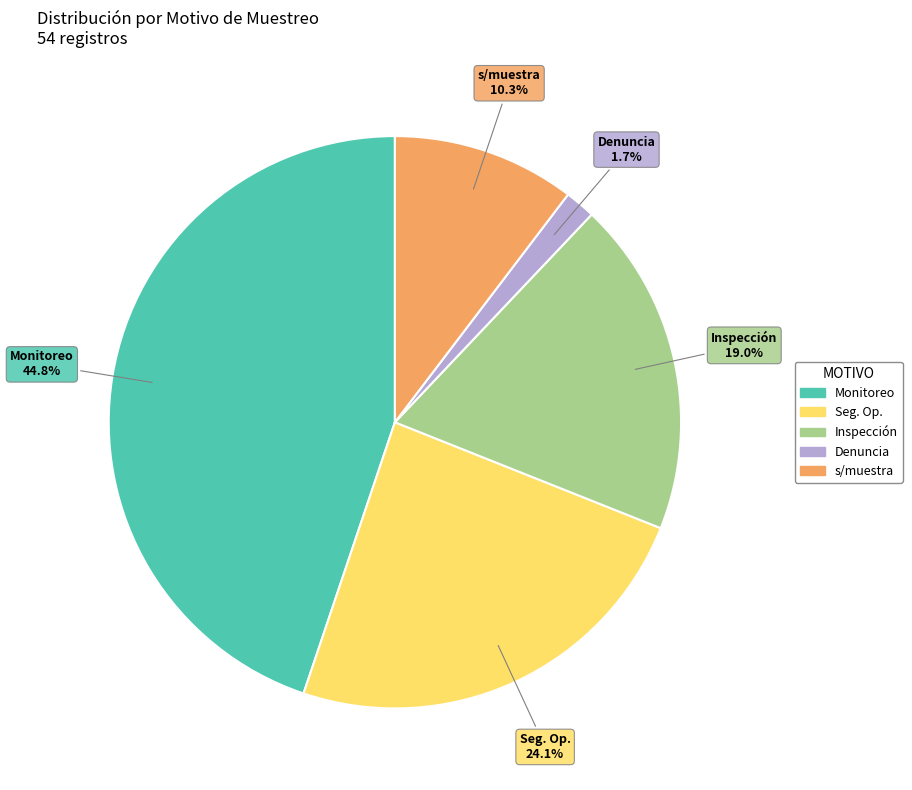

Count the number of slices in the pie.

5